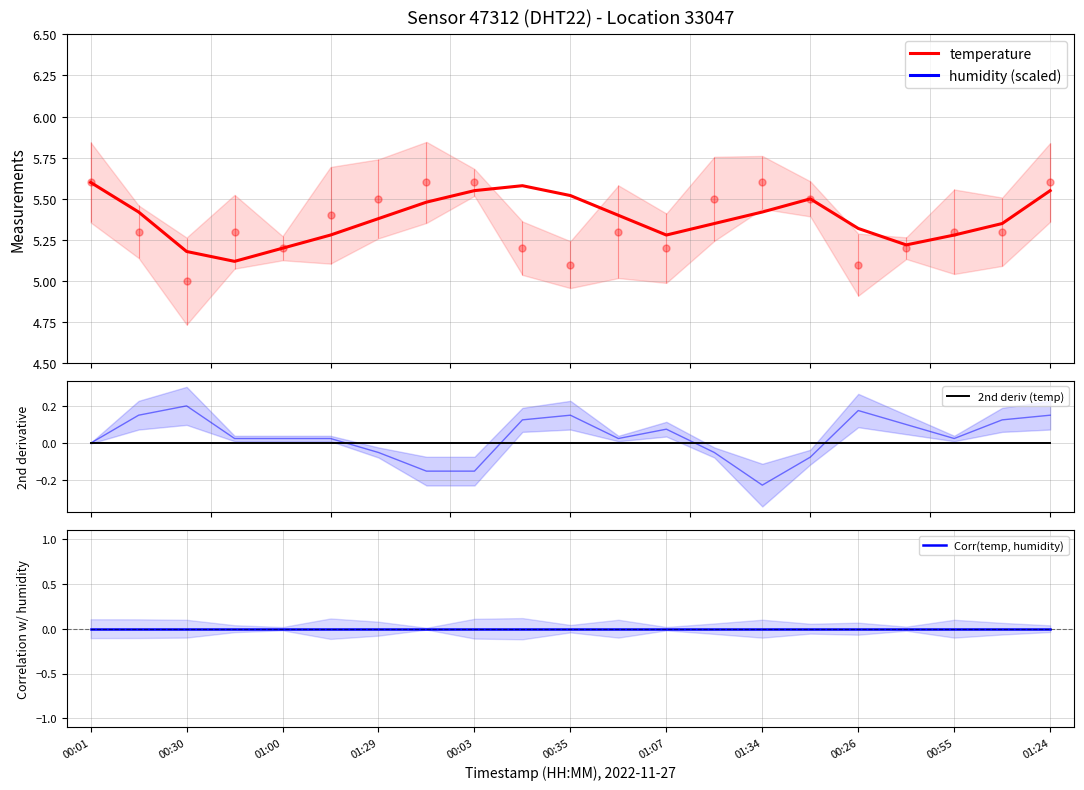

True or false: temperature has a value of 8.3 at 19.

False